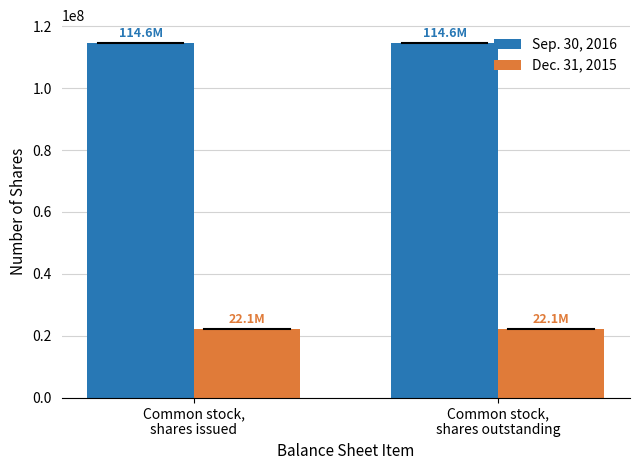

What is the value of the Dec. 31, 2015 bar at the 2nd from the left?

22081928